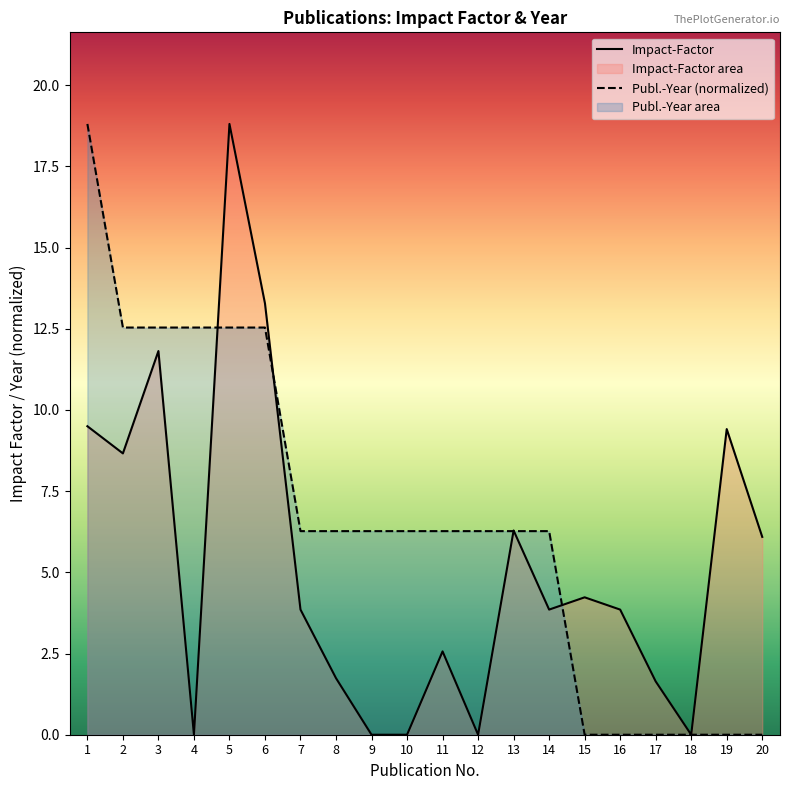

What is the value of the Impact-Factor point at the 1st from the left?

9.5